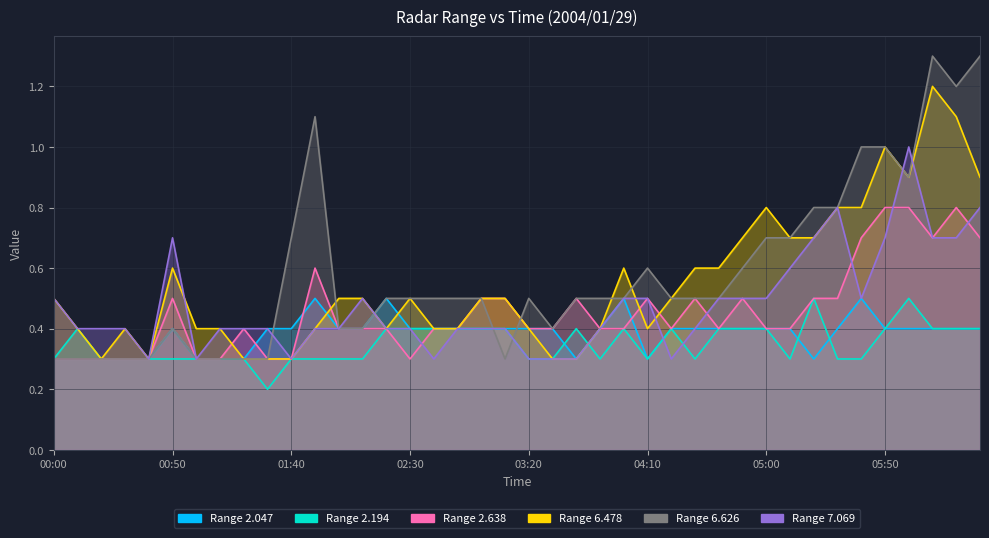

What is the label of the 4th point from the left?

00:30